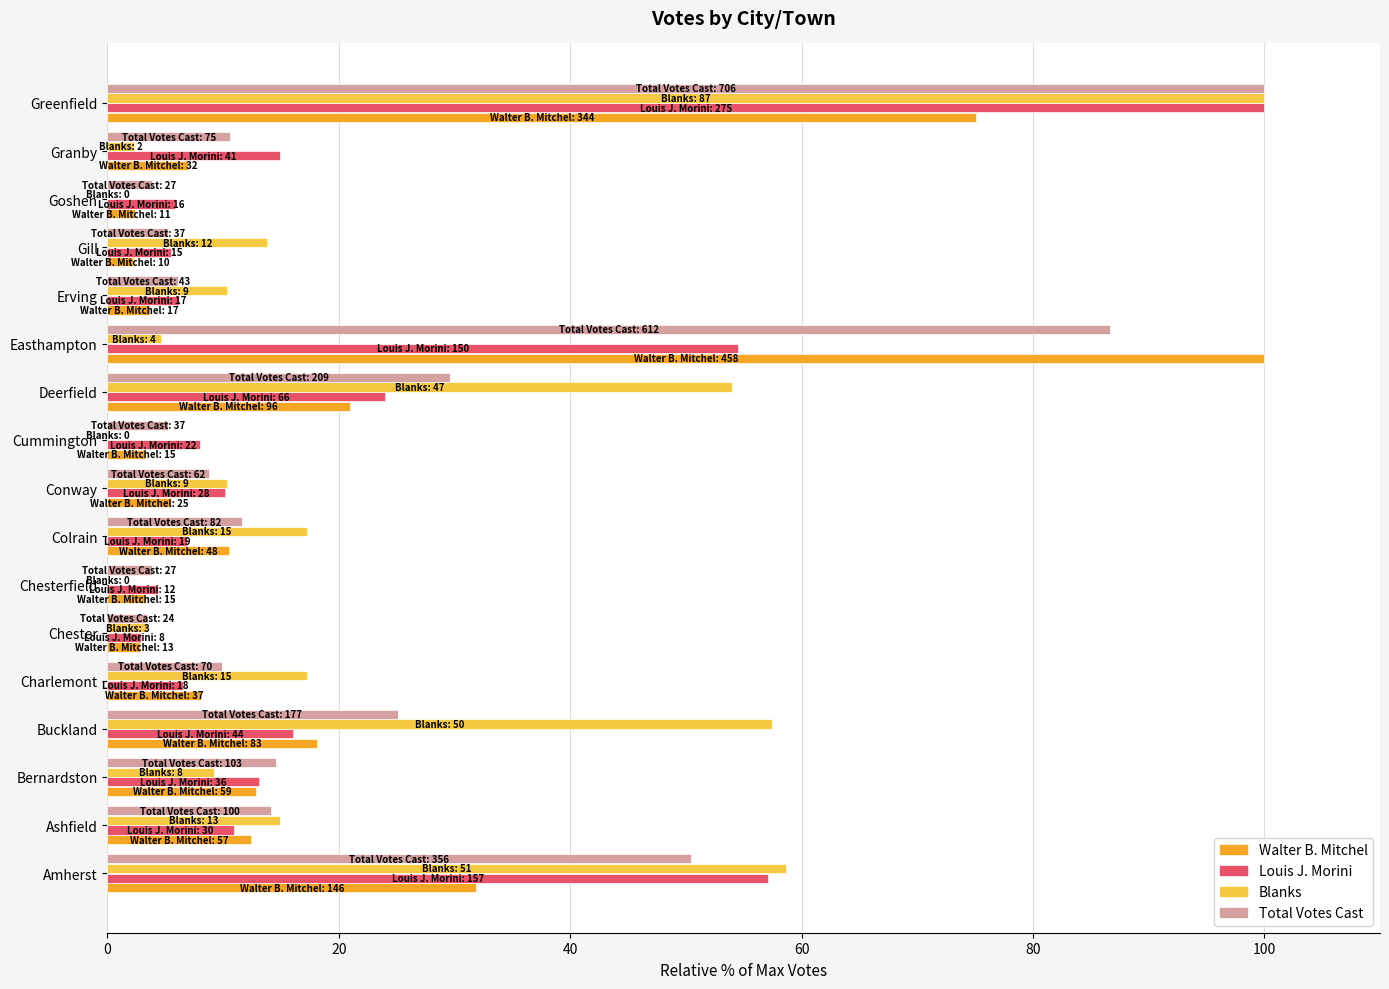

The value of Total Votes Cast at Gill is 5.2. True or false?

True